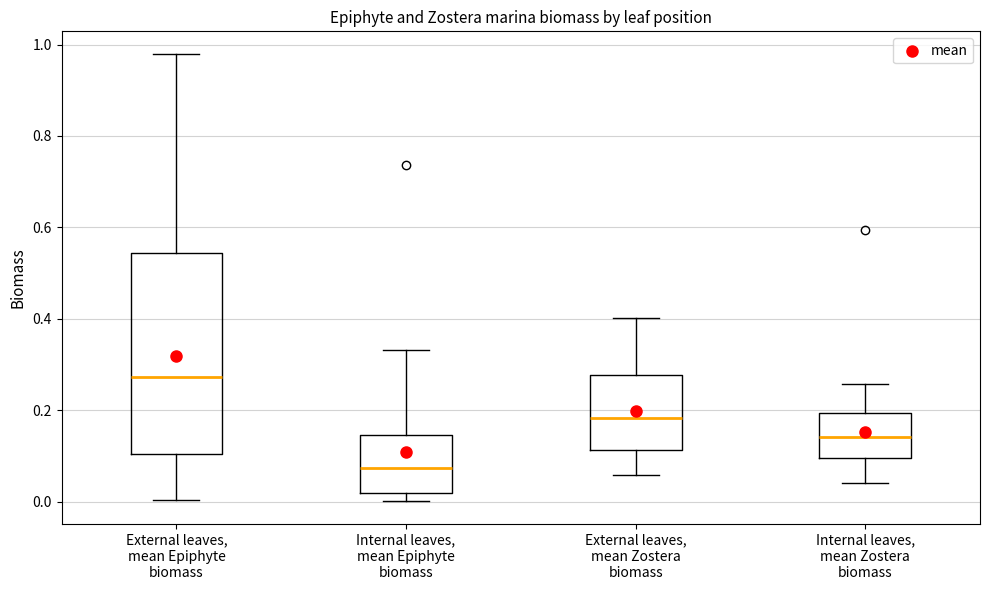

Which box's median line is the highest?

External leaves, mean Epiphyte biomass